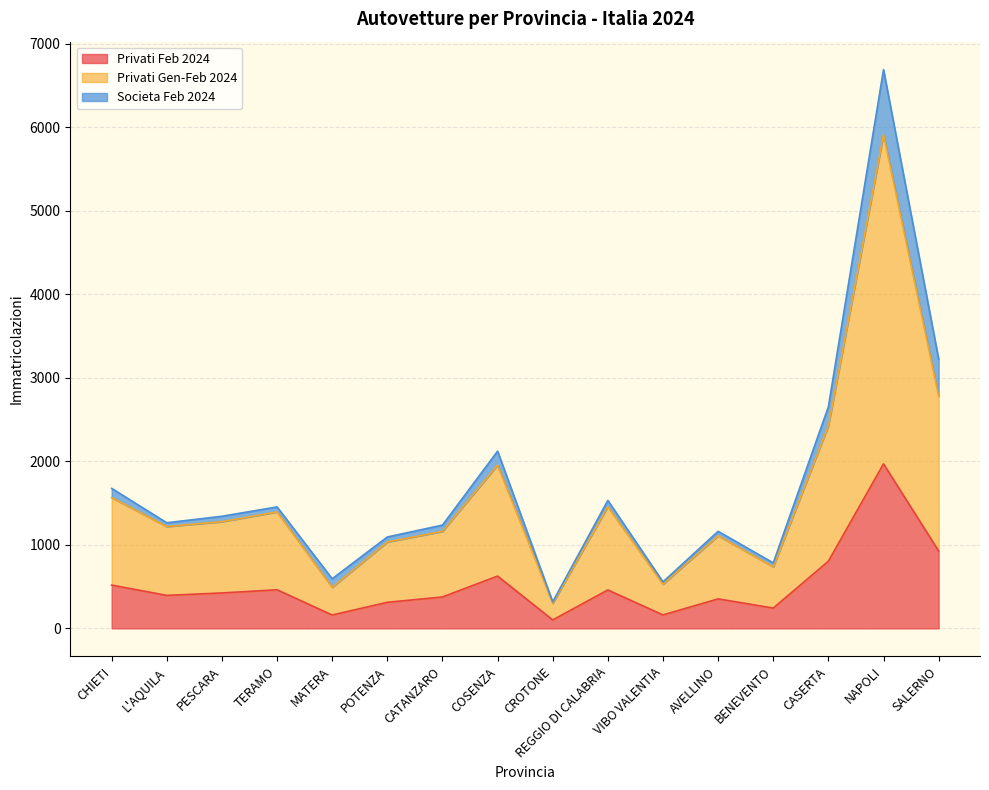

Which category has the highest value in the Privati Feb 2024 series?

NAPOLI